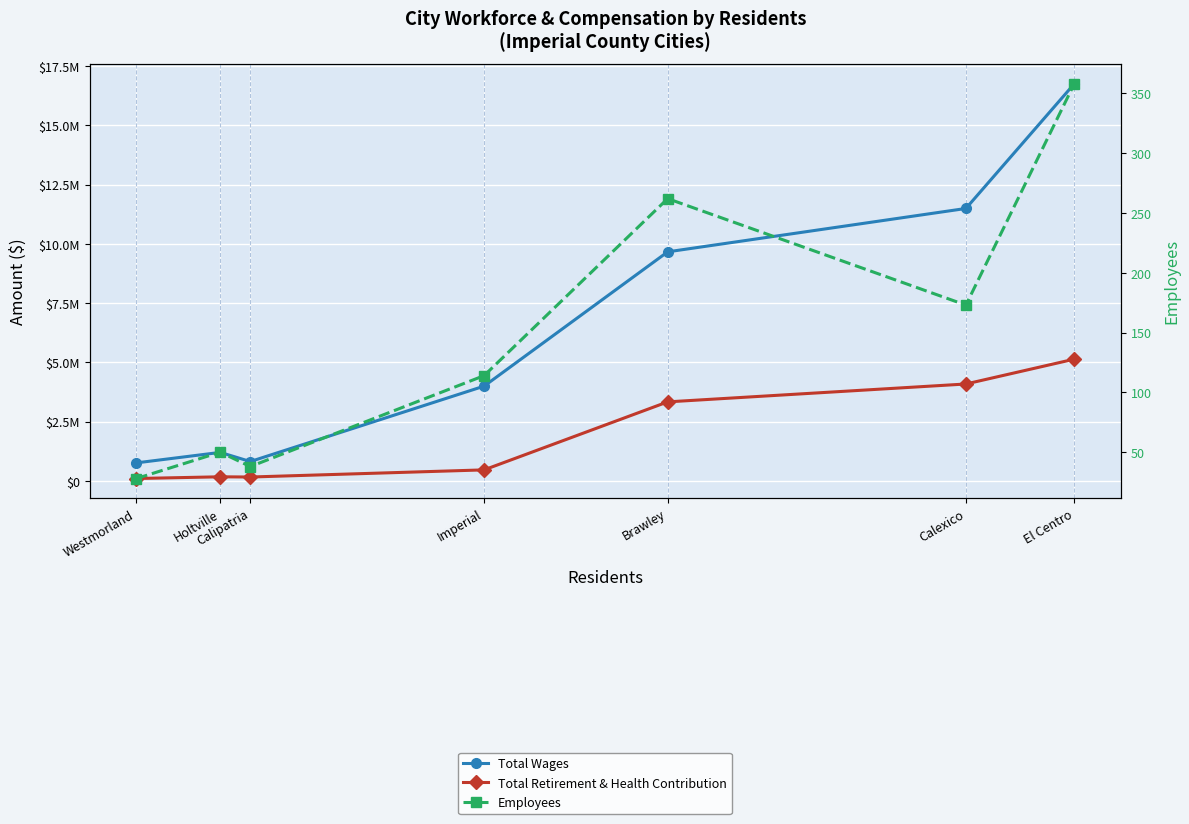

Reading left to right, transcribe all the data shown in this chart.

Total Wages: Westmorland=761156	Holtville=1203203	Calipatria=817290	Imperial=3996780	Brawley=9661061	Calexico=11490081	El Centro=16747652
Total Retirement & Health Contribution: Westmorland=101368	Holtville=173744	Calipatria=164142	Imperial=465531	Brawley=3333597	Calexico=4087638	El Centro=5134367
Employees: Westmorland=28	Holtville=50	Calipatria=38	Imperial=114	Brawley=262	Calexico=173	El Centro=358